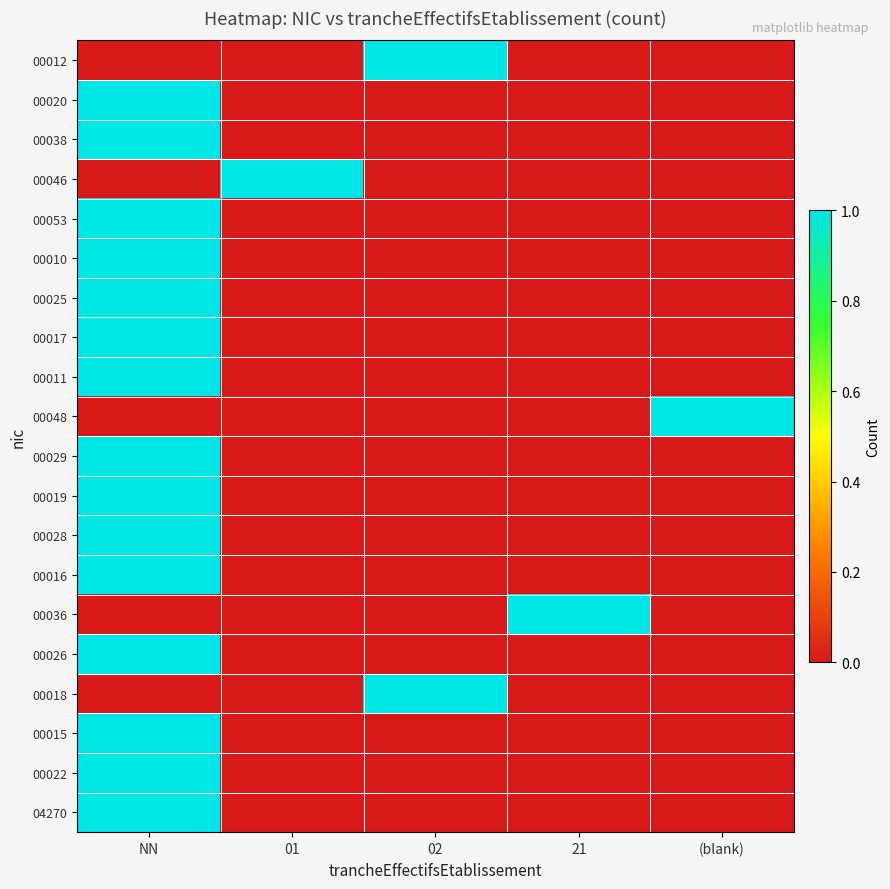

At which category is the sum across all series the highest?

NN